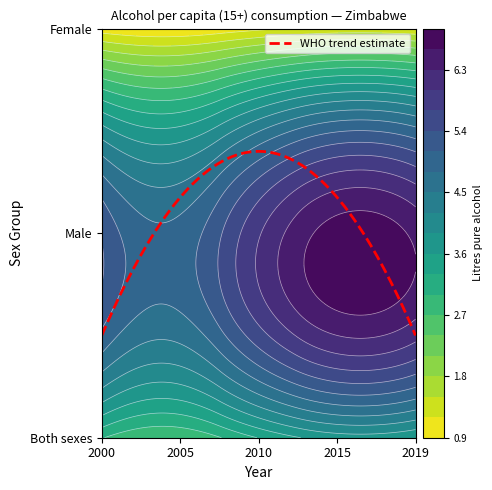

Rank the series by their average value, from highest to lowest.

Male, Both sexes, Female